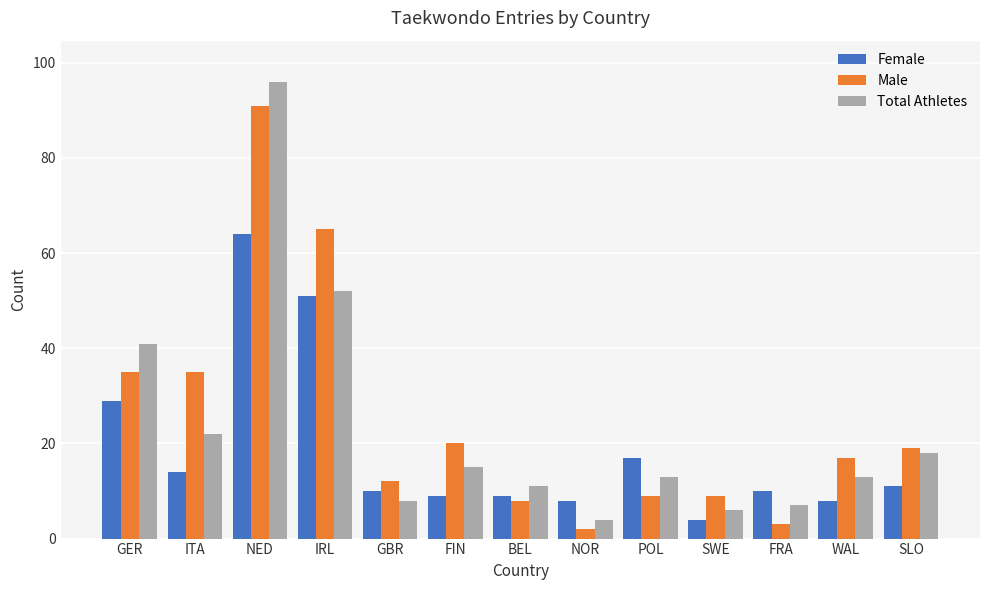

Reading left to right, extract all data points from this chart.

Female: GER=29	ITA=14	NED=64	IRL=51	GBR=10	FIN=9	BEL=9	NOR=8	POL=17	SWE=4	FRA=10	WAL=8	SLO=11
Male: GER=35	ITA=35	NED=91	IRL=65	GBR=12	FIN=20	BEL=8	NOR=2	POL=9	SWE=9	FRA=3	WAL=17	SLO=19
Total Athletes: GER=41	ITA=22	NED=96	IRL=52	GBR=8	FIN=15	BEL=11	NOR=4	POL=13	SWE=6	FRA=7	WAL=13	SLO=18